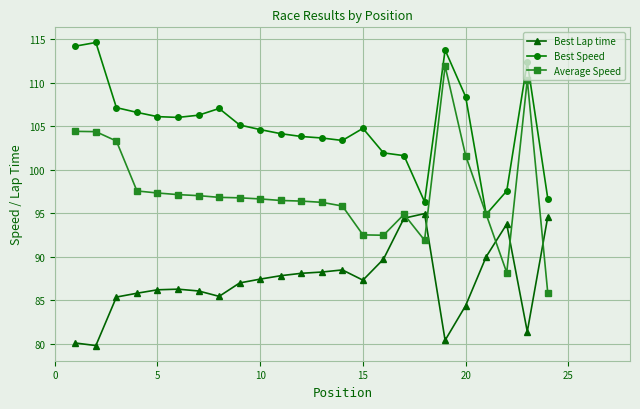

True or false: Best Lap time and Best Speed intersect in this chart.

False